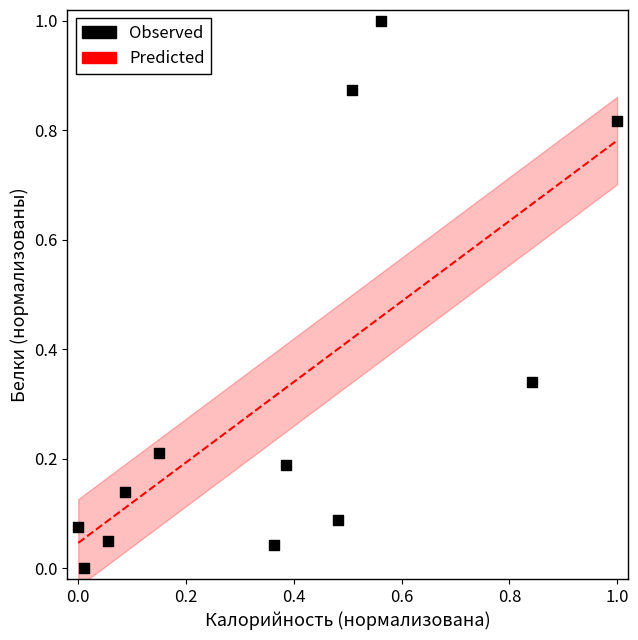

What is the range of Y values (max minus min)?

1.0